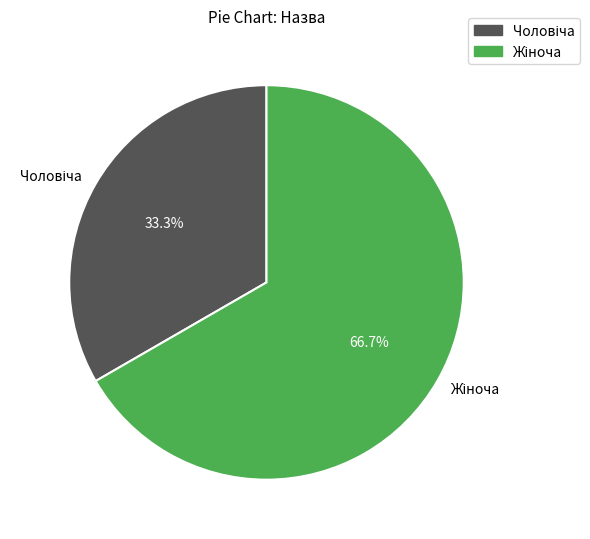

Is there any slice that represents more than half of the pie?

Yes